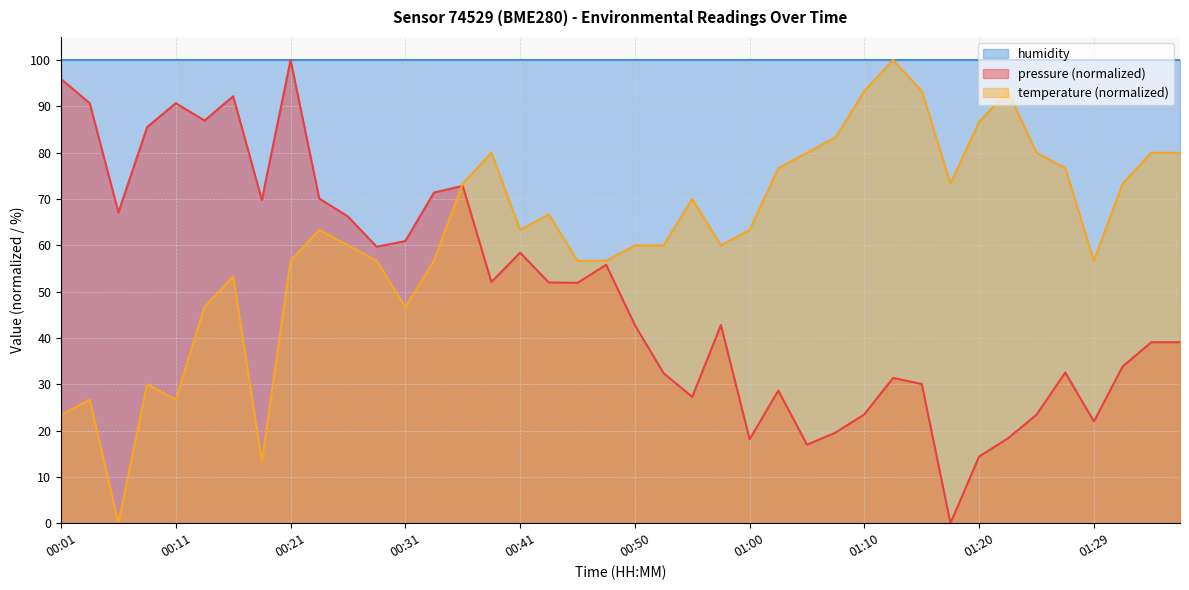

True or false: pressure has a value of 70.1 at 00:23.

True